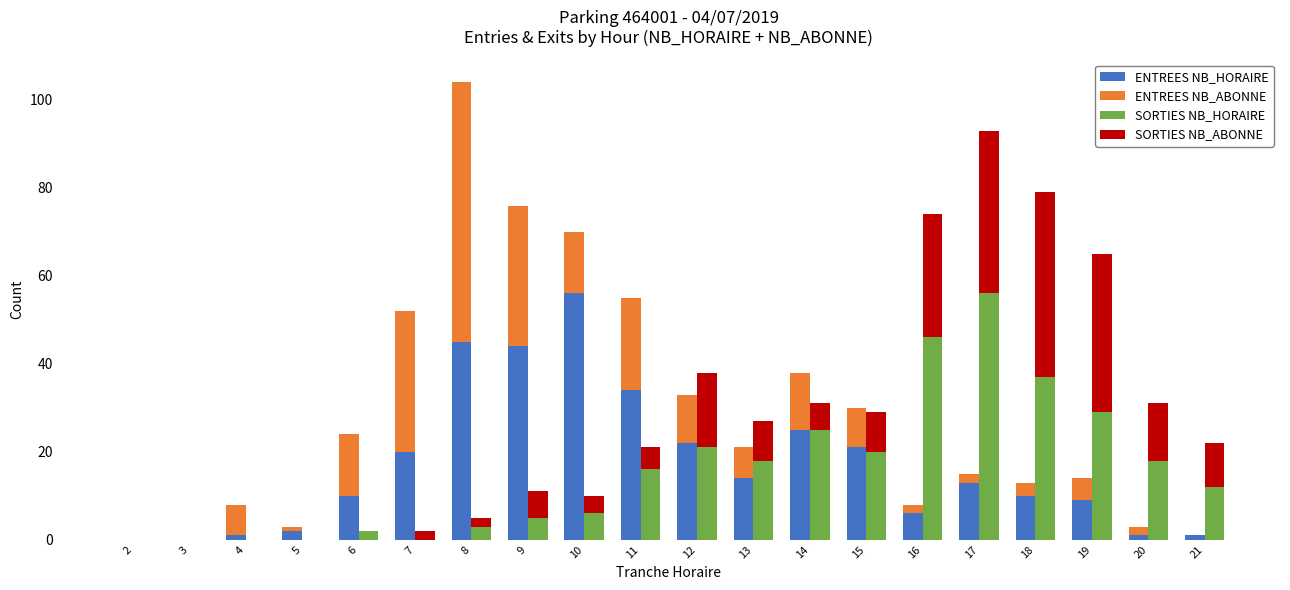

How many bars are there in each group?

4